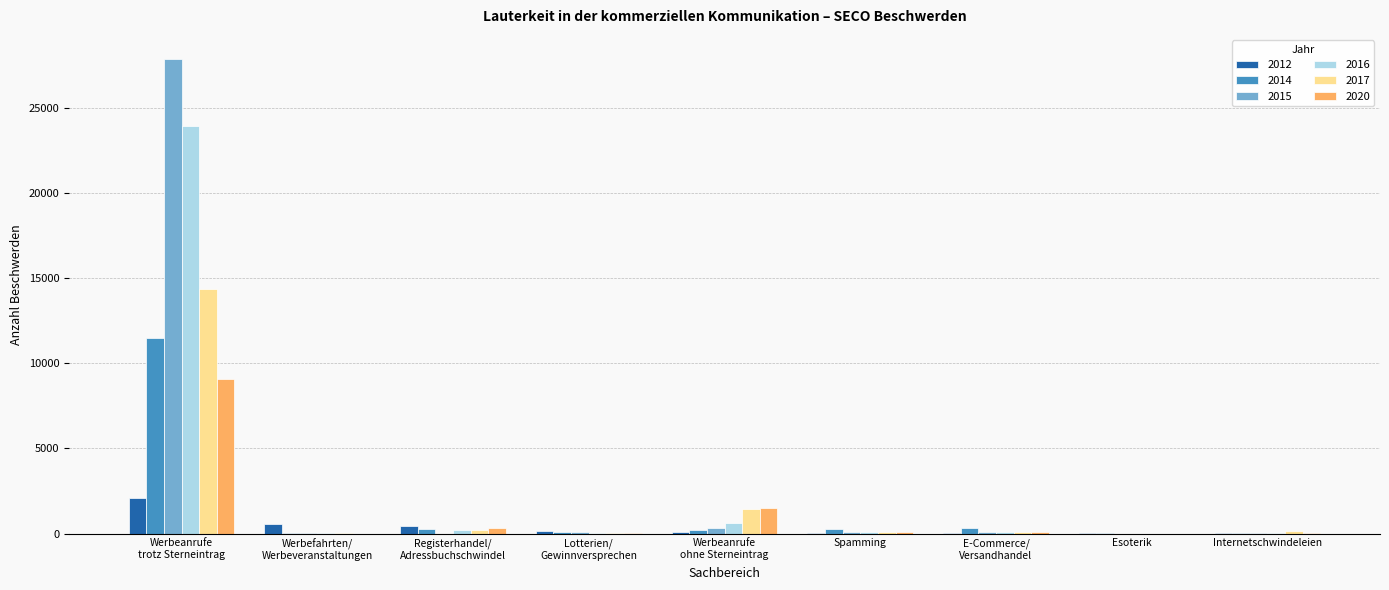

How many distinct data groups are displayed?

6